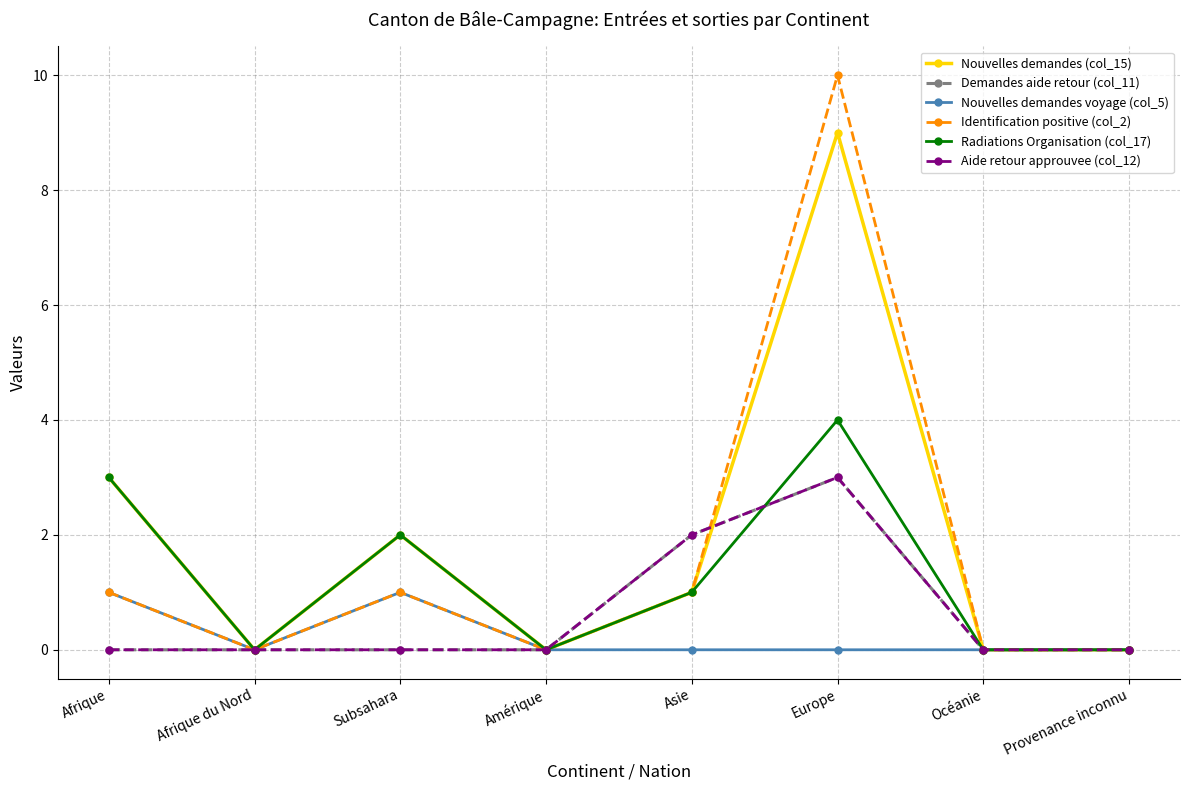

Rank the series at Océanie from lowest to highest value.

Nouvelles demandes (col_15), Demandes aide retour (col_11), Nouvelles demandes voyage (col_5), Identification positive (col_2), Radiations Organisation (col_17), Aide retour approuvee (col_12)